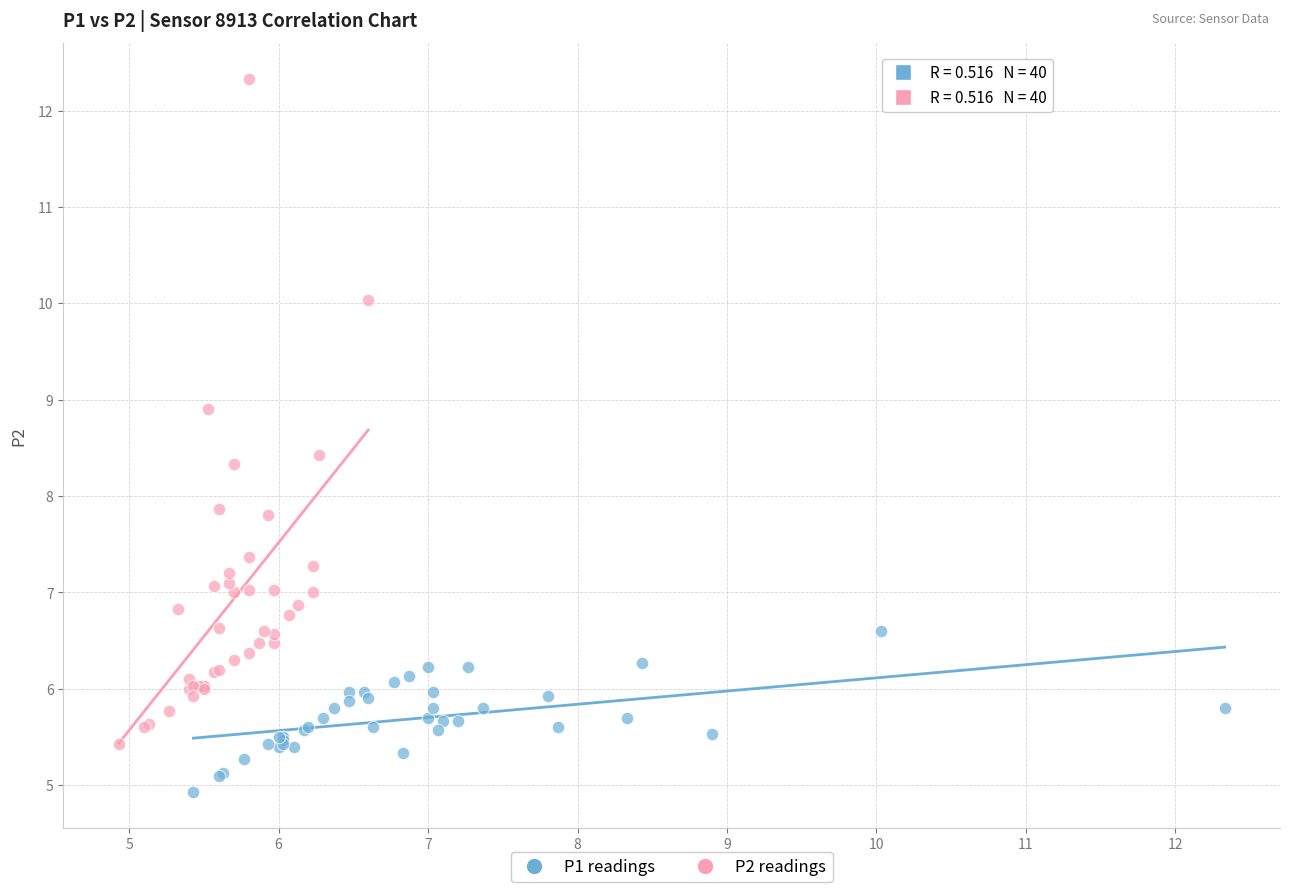

Which series contains the lowest Y value?

P1 readings